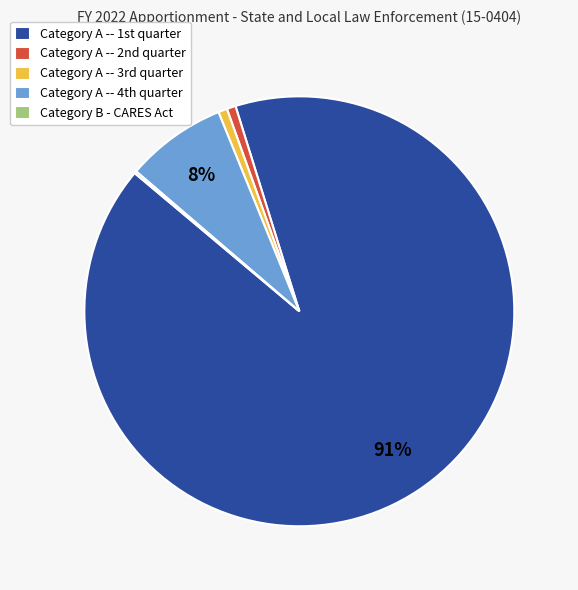

To the nearest percent, what is the average slice percentage?

20%